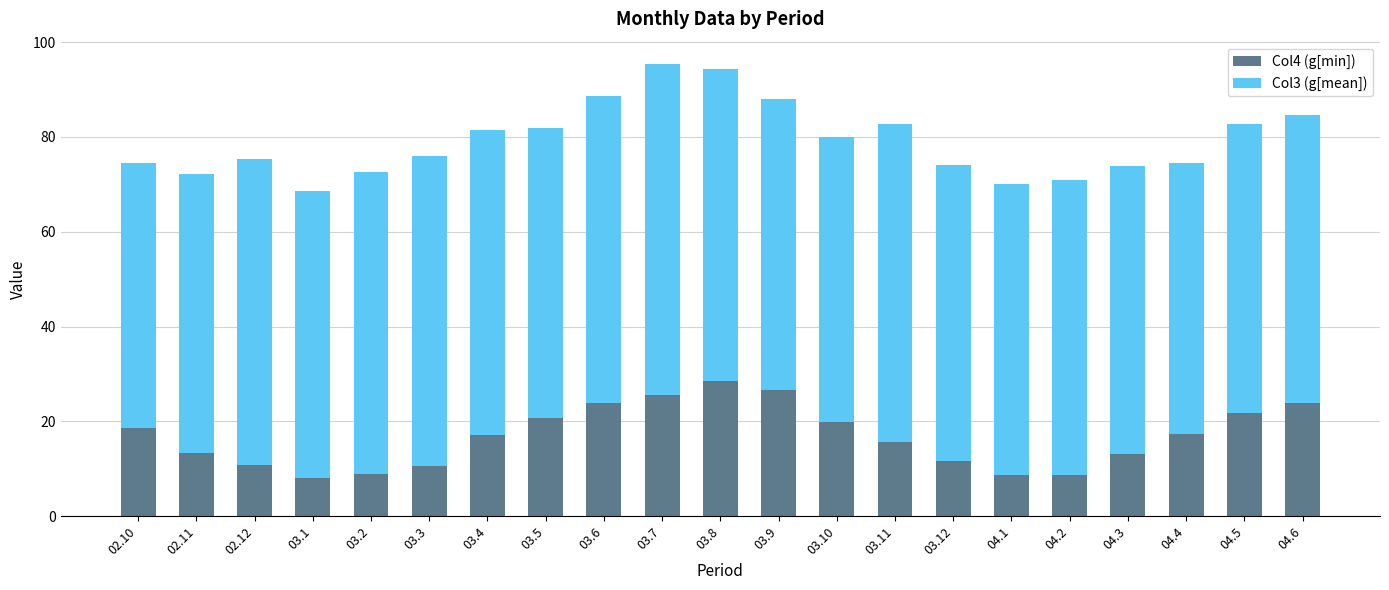

What is the minimum value for Col4 (g[min])?

8.2